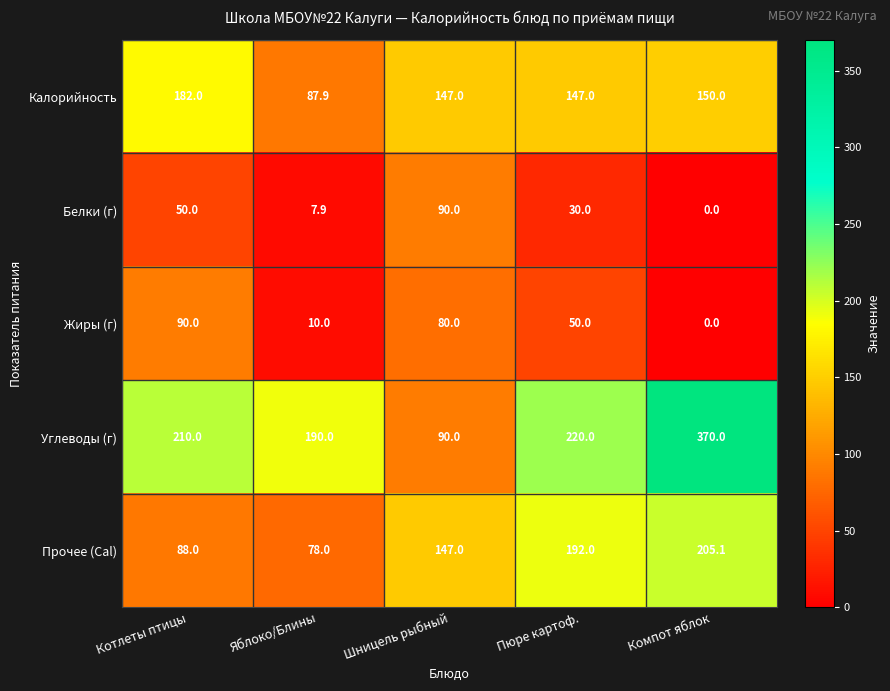

What is the spread (max minus min) of values at Компот яблок?

370.0